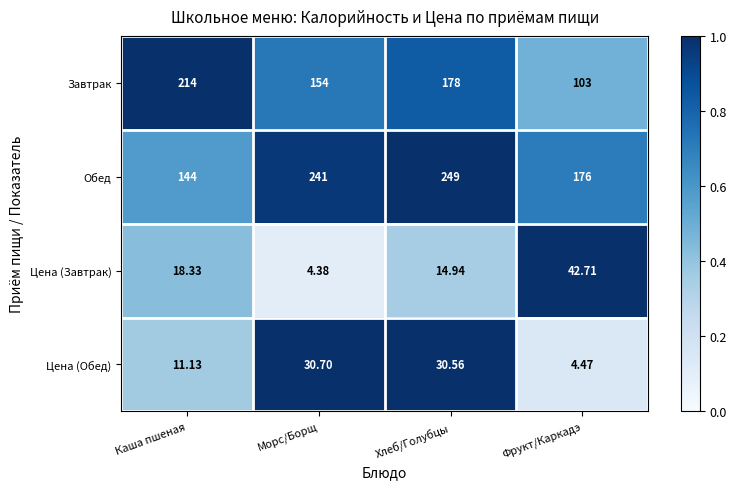

At Морс/Борщ, list the series in order from smallest to largest.

Цена (Завтрак), Цена (Обед), Завтрак, Обед